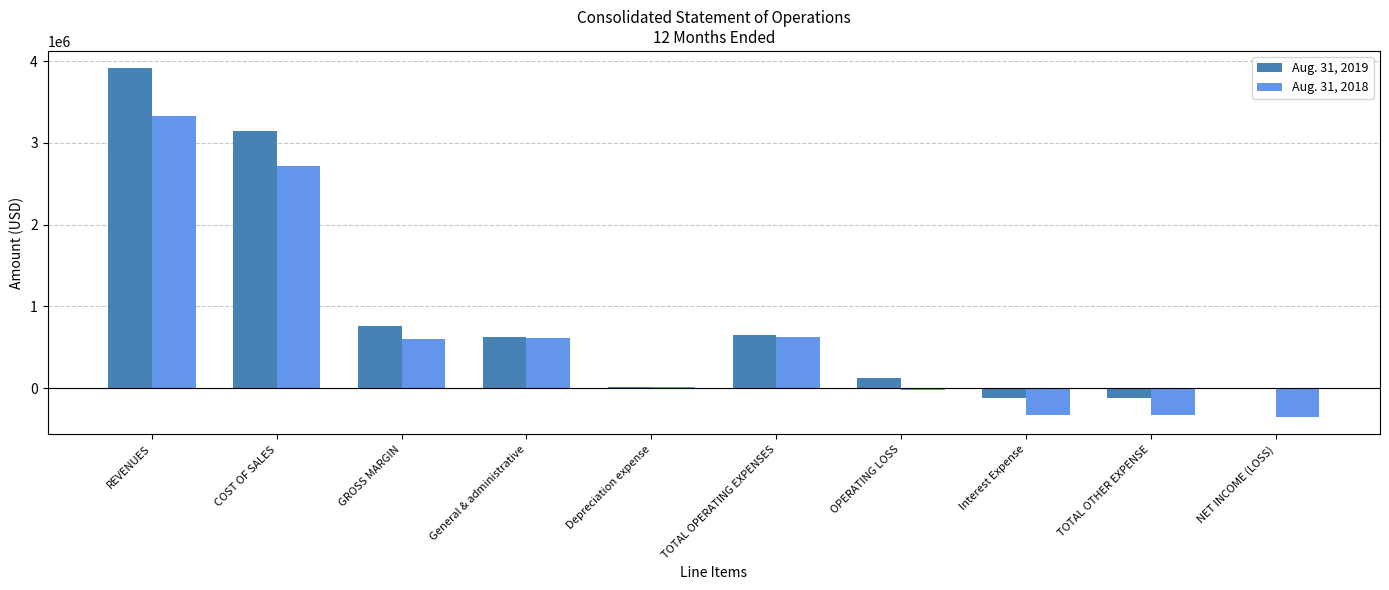

Which series changed the most between REVENUES and Interest Expense?

Aug. 31, 2019